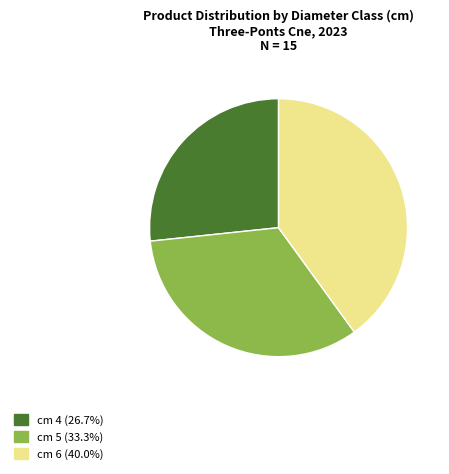

Is there any slice that represents more than half of the pie?

No